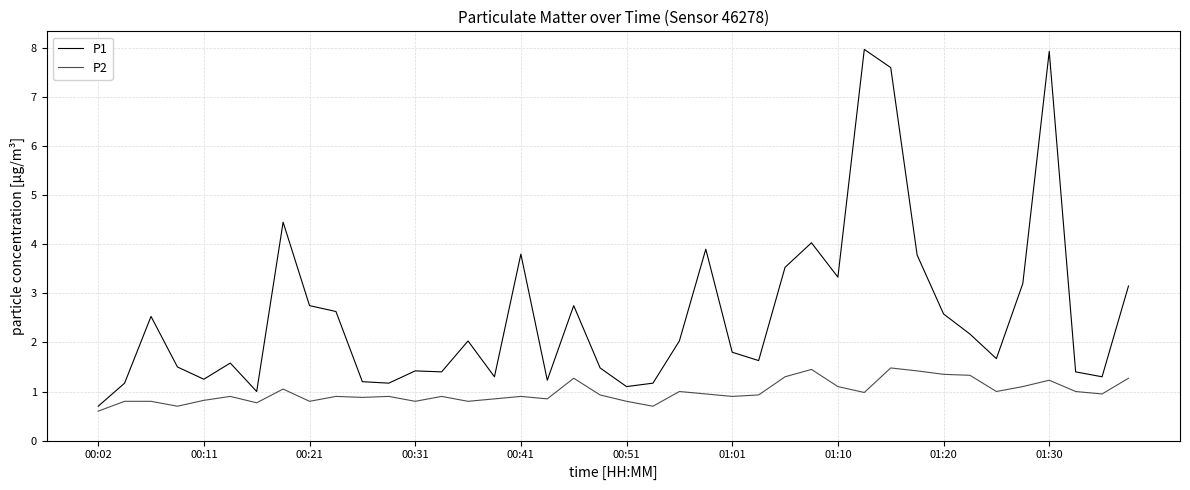

How many lines are shown in the chart?

2